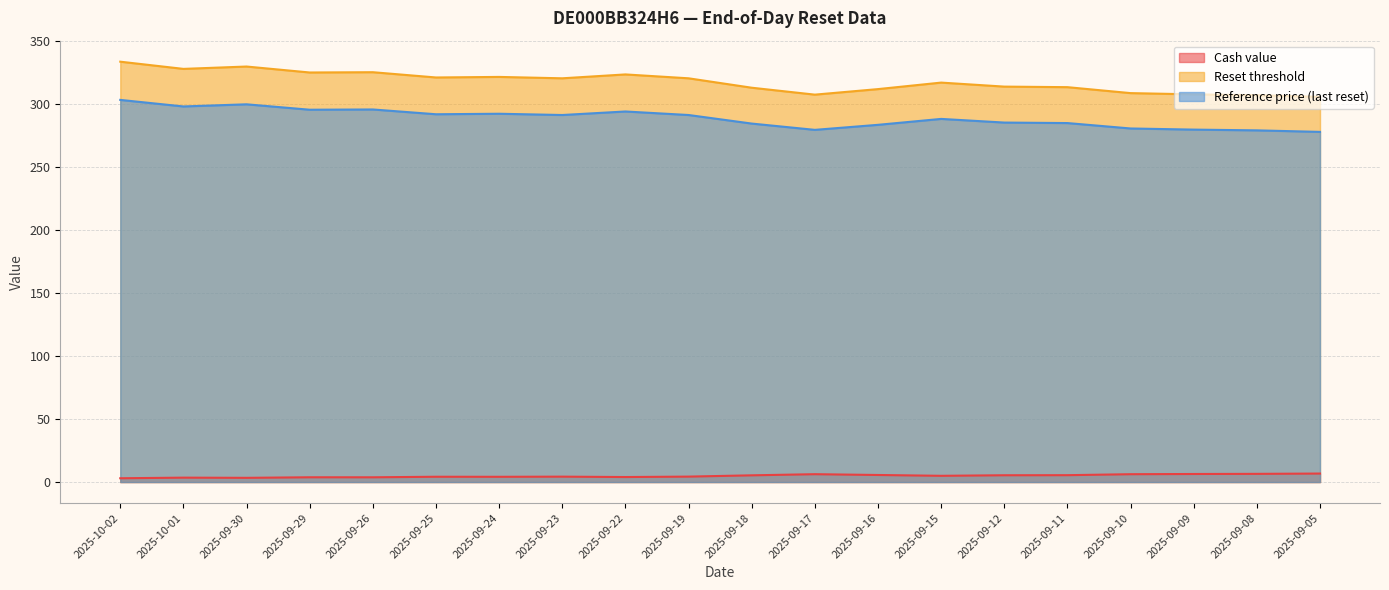

What position from the right is 2025-09-24?

14